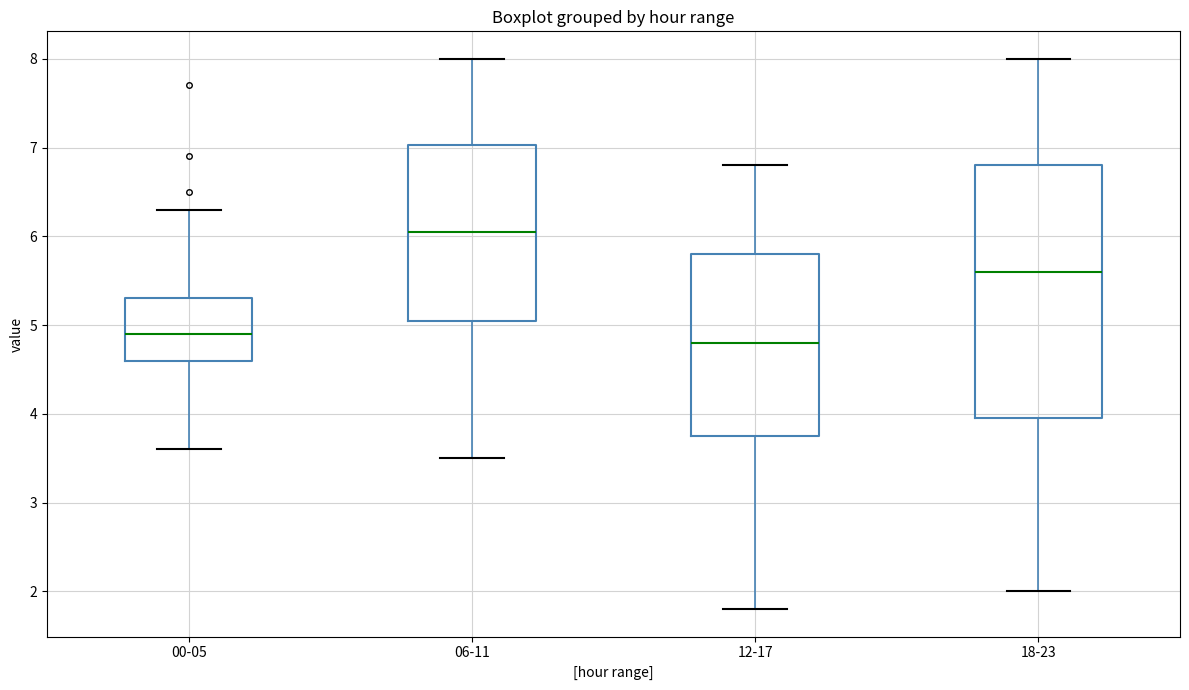

Which box's median line is the highest?

06-11